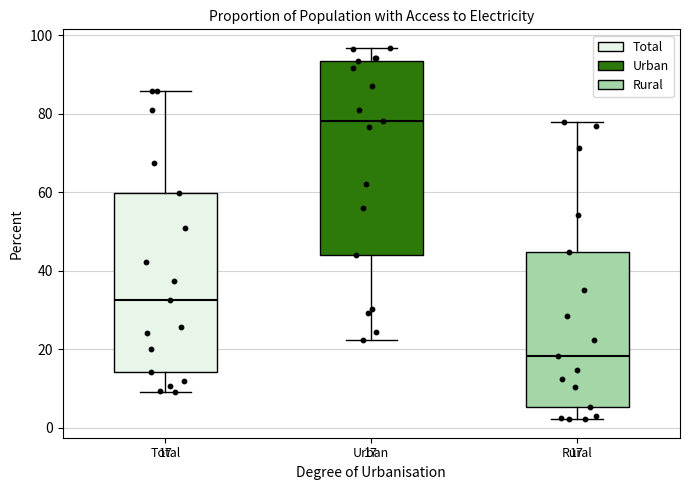

Which box's median line is the lowest?

Rural